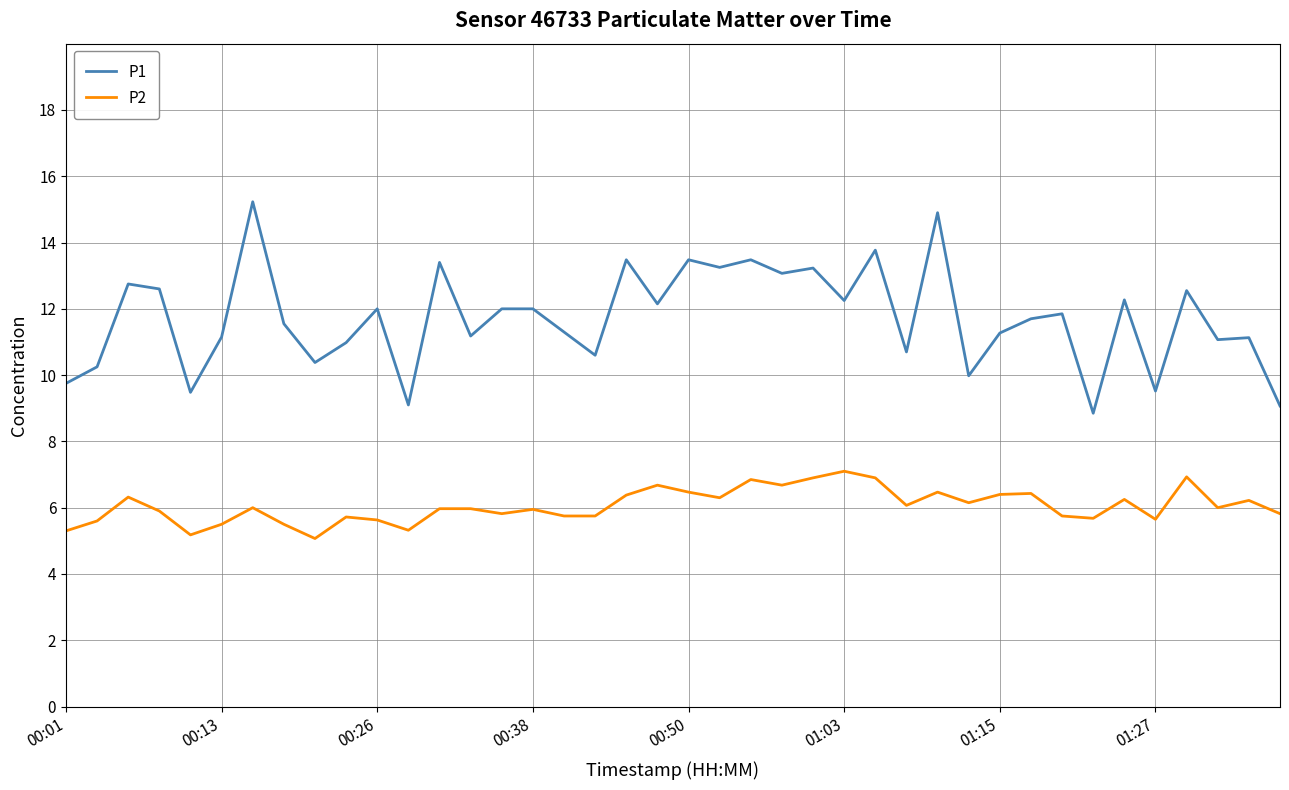

Which series has the largest total across all categories?

P1